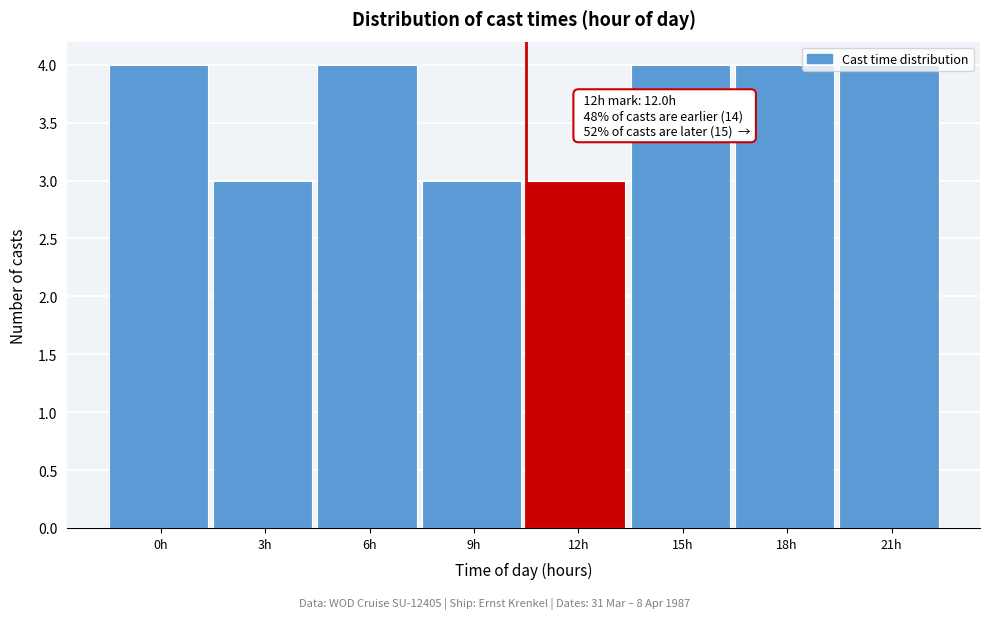

What is the value of the 5th bar from the left?

3